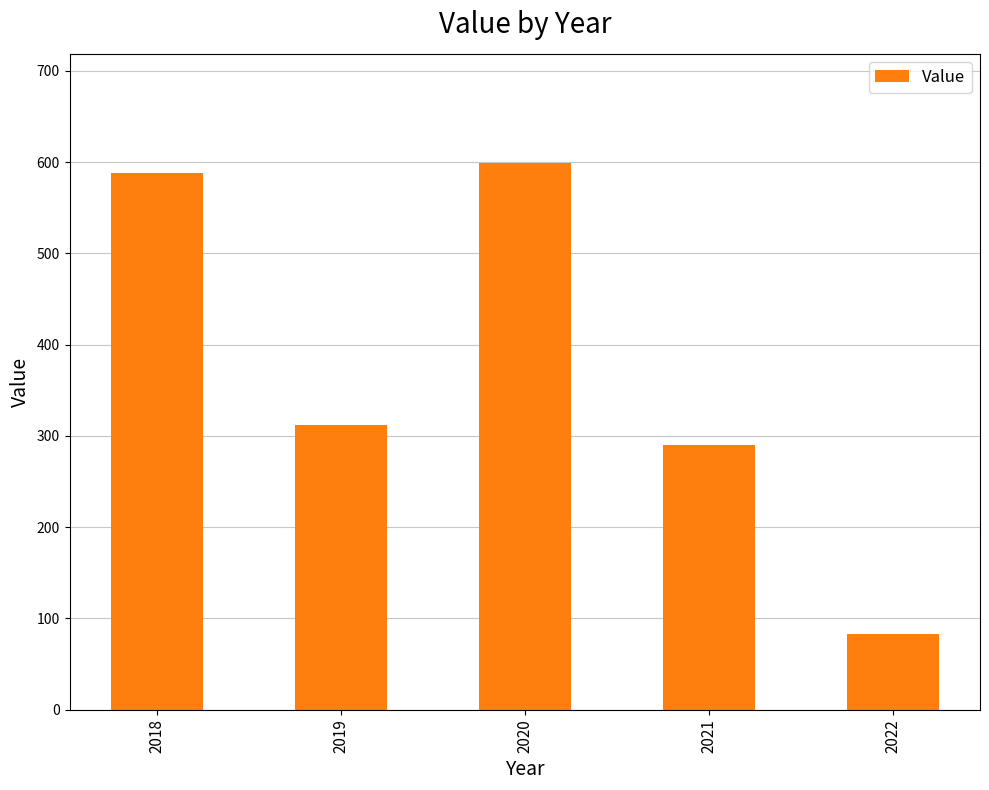

Rank the categories by value from lowest to highest.

2022, 2021, 2019, 2018, 2020